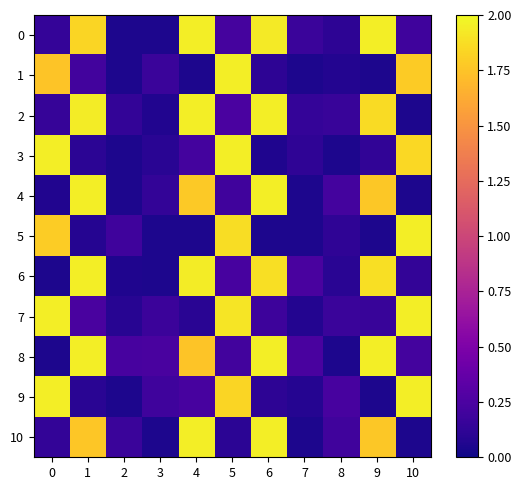

Between 7 and 8, which series saw the biggest shift?

8